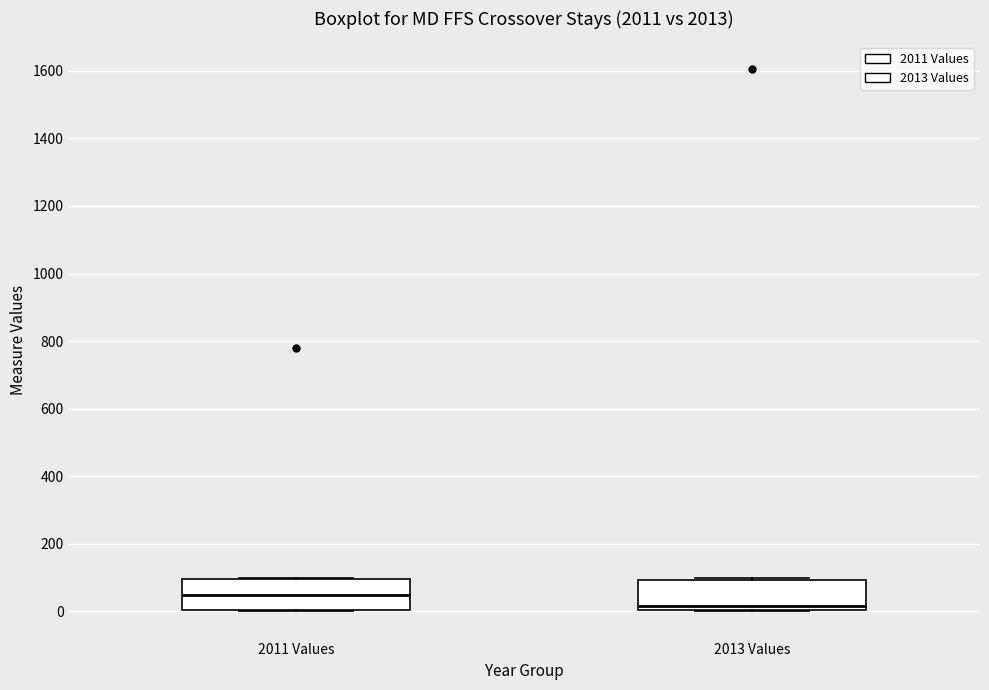

Reading left to right, read every box against the y-axis: the position of its median line, the range the box covers, and the ends of its whiskers. The values are not printed on the chart, so give them approximately, as read against the axis.

2011 Values: median 40, box 0 to 100, whiskers 0 to 100
2013 Values: median 20, box 0 to 100, whiskers 0 to 100 (just above the box's upper edge)